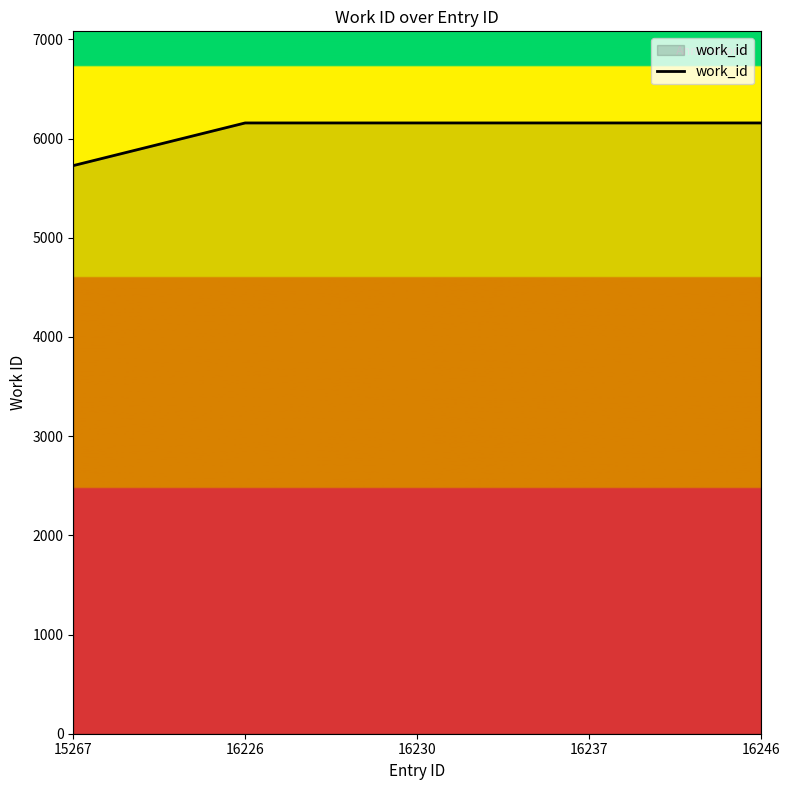

What is the ratio of the value at 16226 to the value at 16237?

1.0